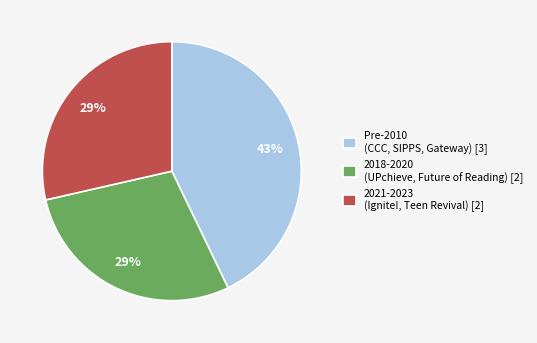

What percentage is the 2021-2023 (Ignite!, Teen Revival) [2] slice, to the nearest percent?

29%